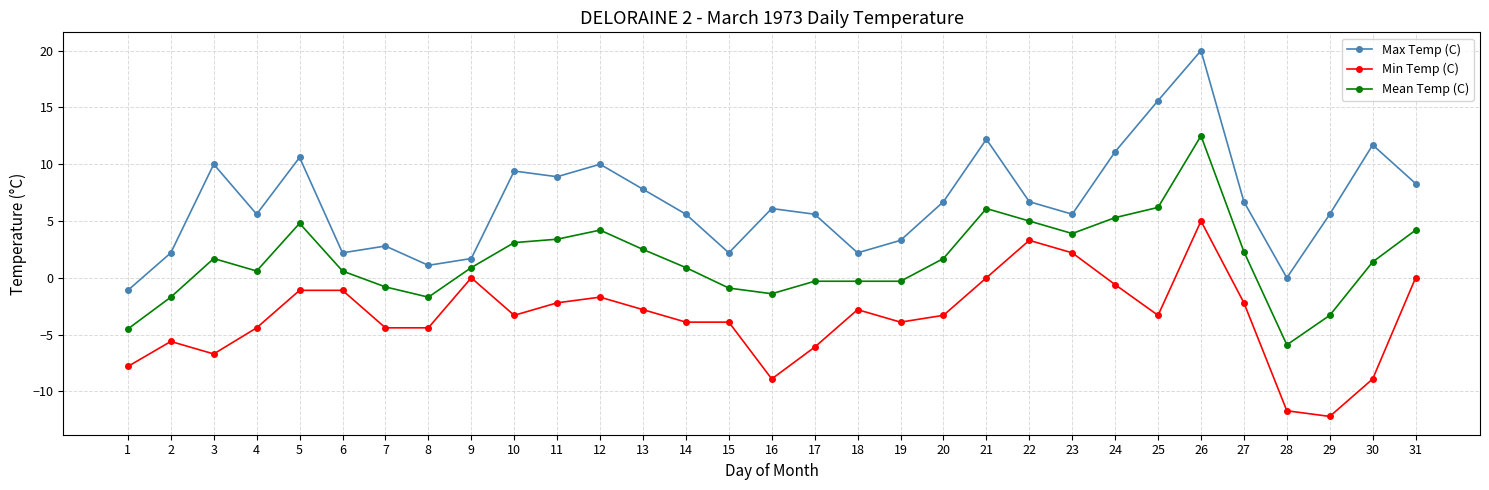

The Max Temp (C) series shows 15.6 at 25. True or false?

True